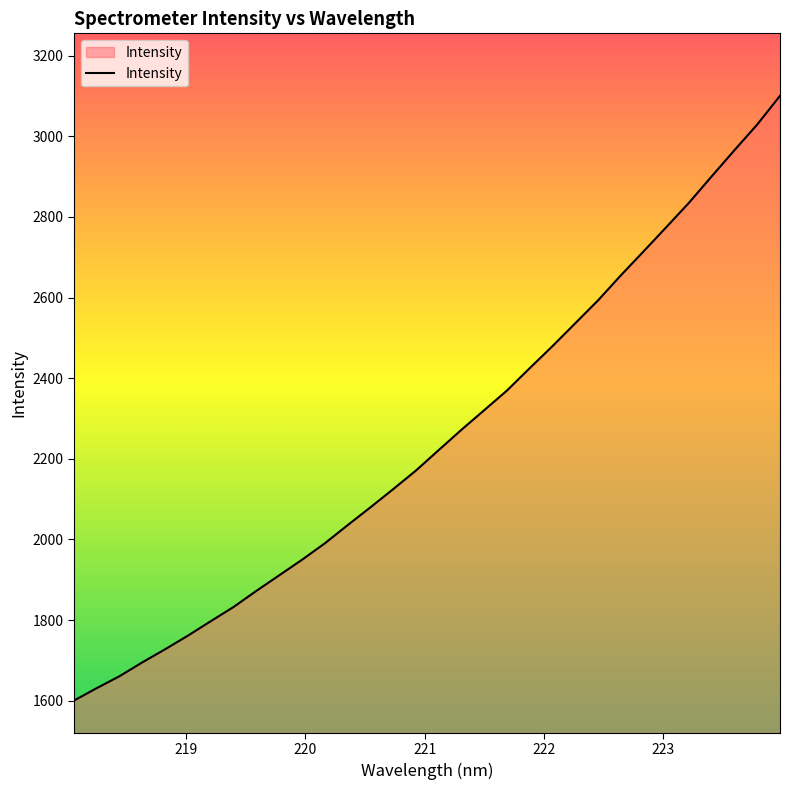

What is the difference between the maximum and minimum values?

1500.5